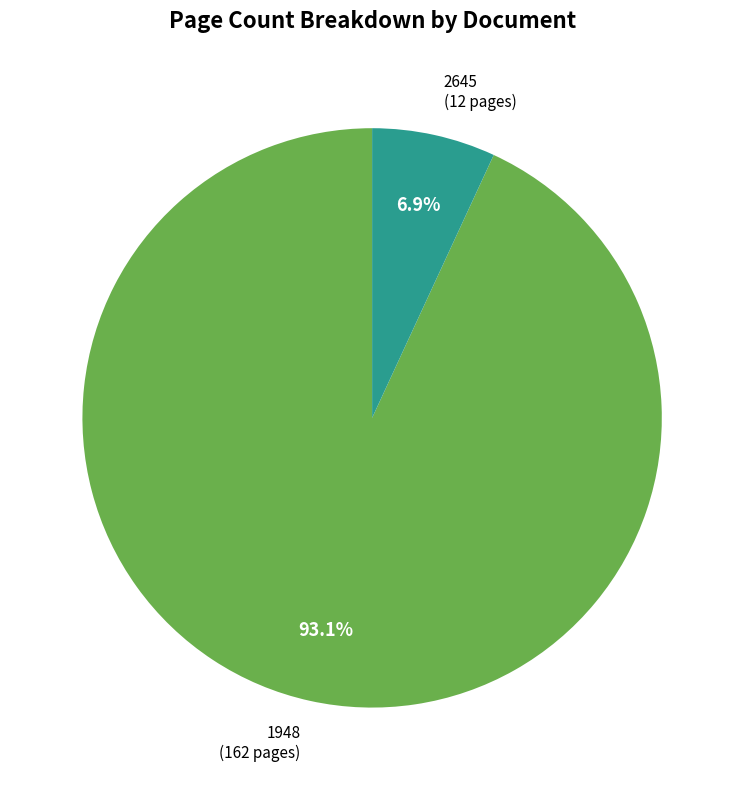

Which category has the smallest portion of the pie?

2645